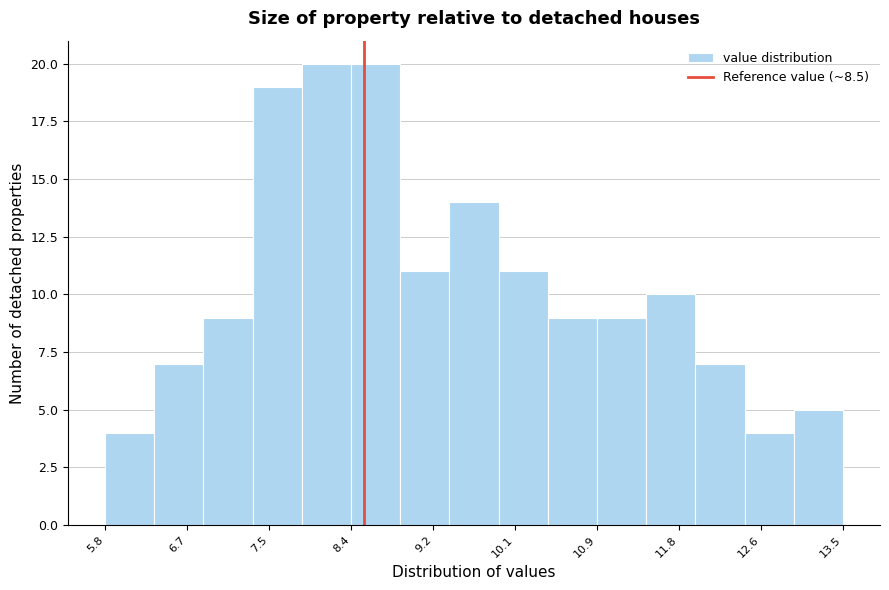

Reading left to right, transcribe this chart: for each bar, give the range it covers on the x-axis and its height. Neither the bar edges nor the heights are printed on the chart, so give them approximately, as read against the axes.

5.8 to 6.3: 4
6.3 to 6.8: 7
6.8 to 7.3: 9
7.3 to 7.9: 19
7.9 to 8.4: 20
8.4 to 8.9: 20
8.9 to 9.4: 11
9.4 to 9.9: 14
9.9 to 10.4: 11
10.4 to 10.9: 9
10.9 to 11.4: 9
11.4 to 12.0: 10
12.0 to 12.5: 7
12.5 to 13.0: 4
13.0 to 13.5: 5